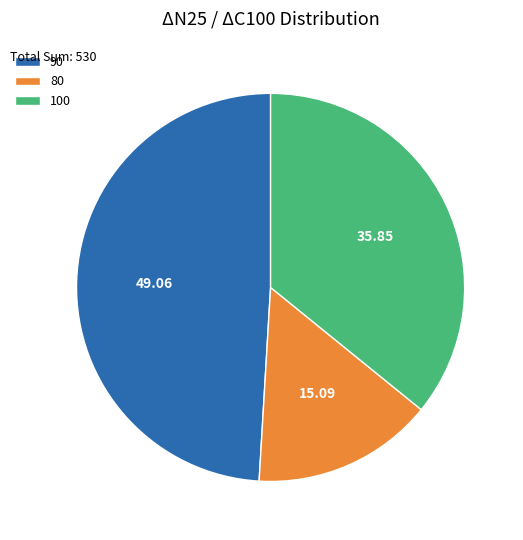

Does 90 represent more than half of the total?

No